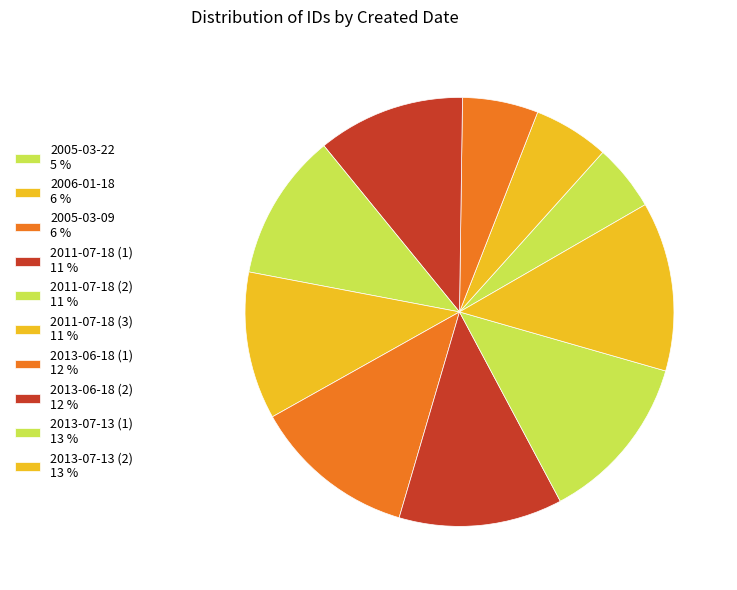

How many slices are in this pie chart?

10